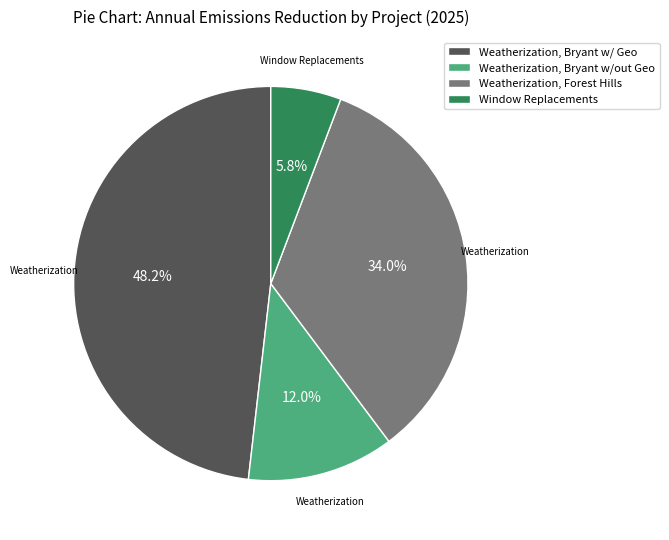

Does Weatherization, Bryant w/ Geo represent more than half of the total?

No